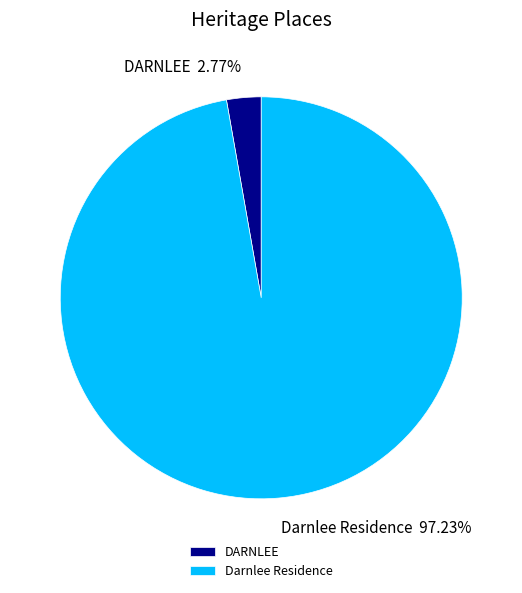

To the nearest percent, what is the combined percentage of Darnlee Residence and DARNLEE?

100%